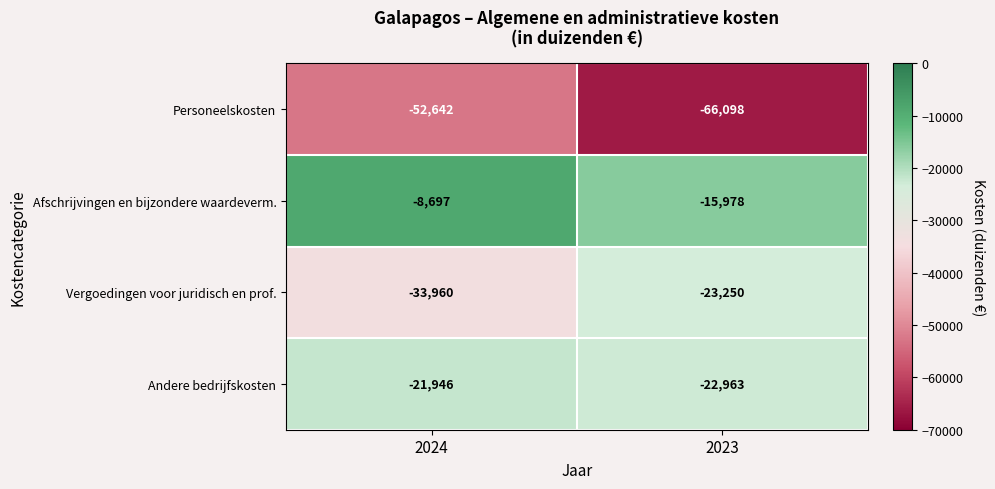

Which series has the largest range (max minus min)?

Personeelskosten